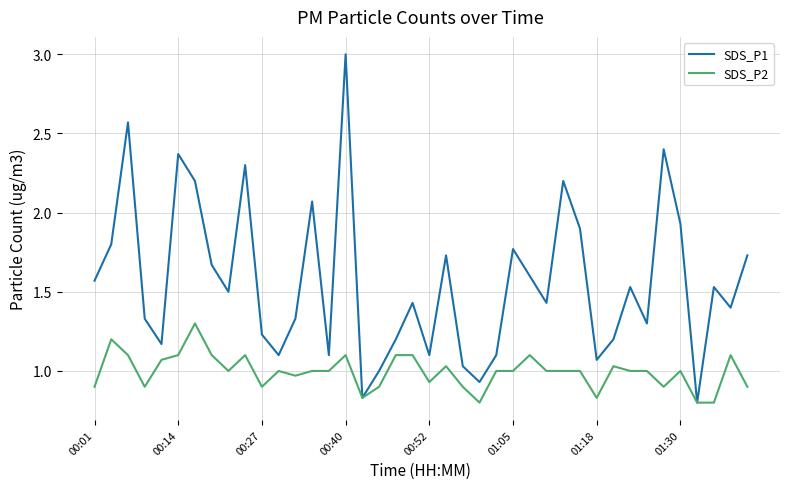

Which series has the widest spread of values?

SDS_P1